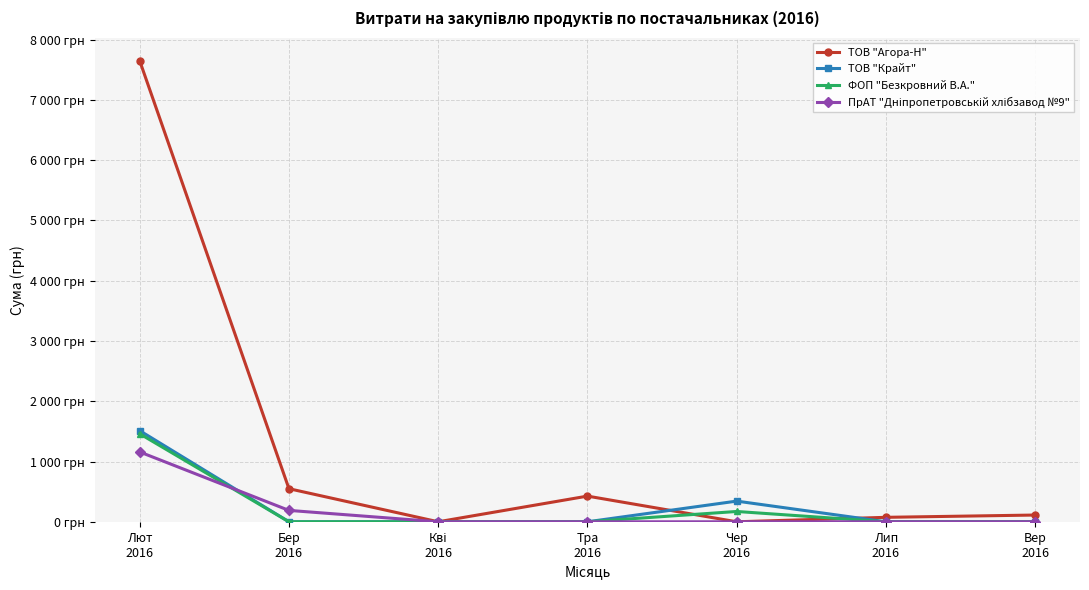

Does the chart display data point markers on the line(s)?

Yes